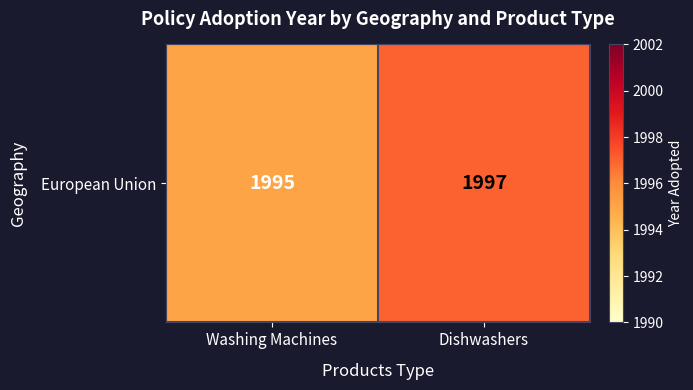

What is the smallest value displayed?

1995